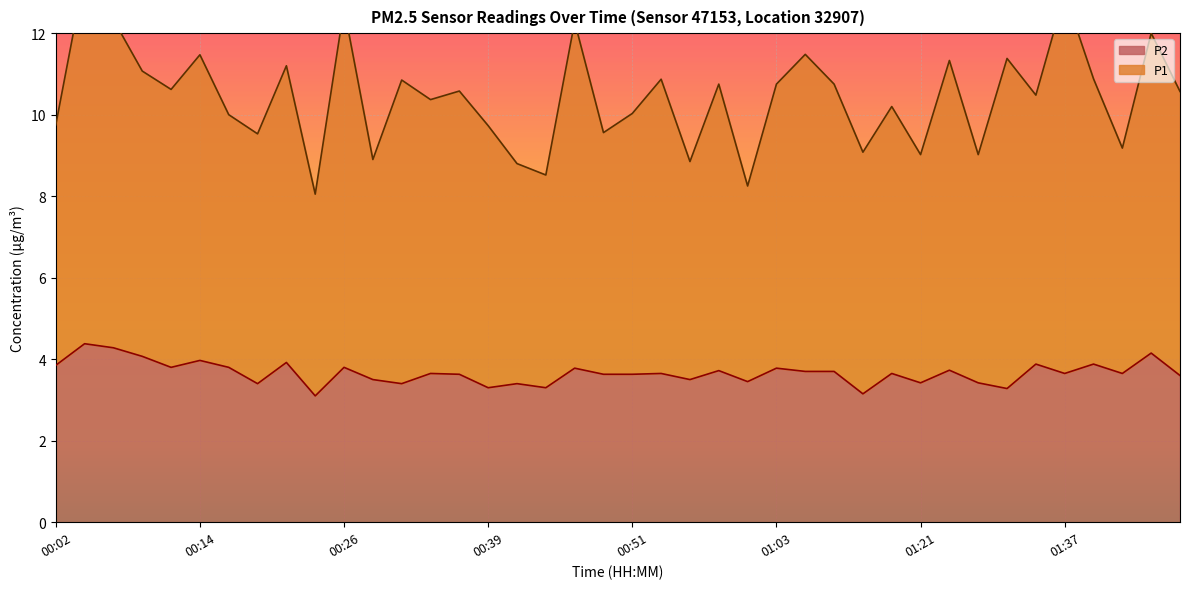

Which category has the highest value across all series?

00:04